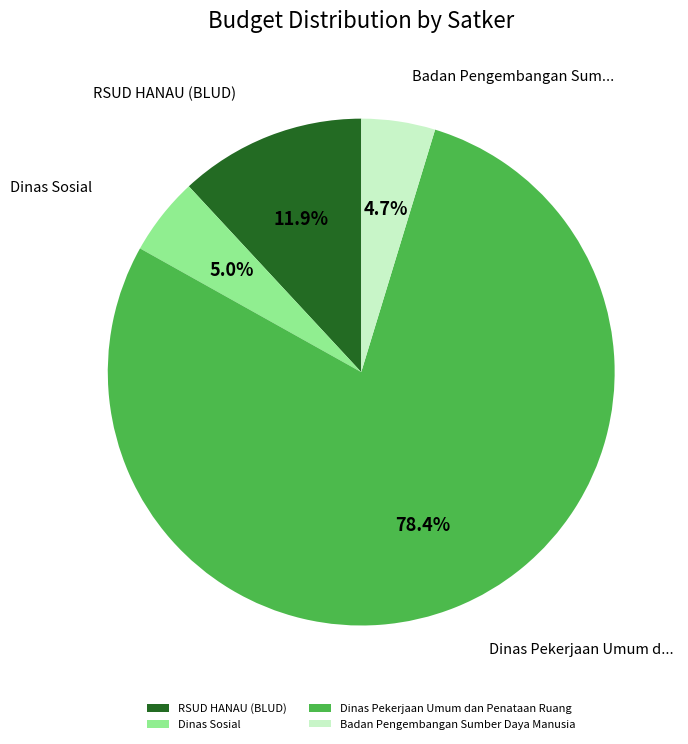

Count the number of slices in the pie.

4